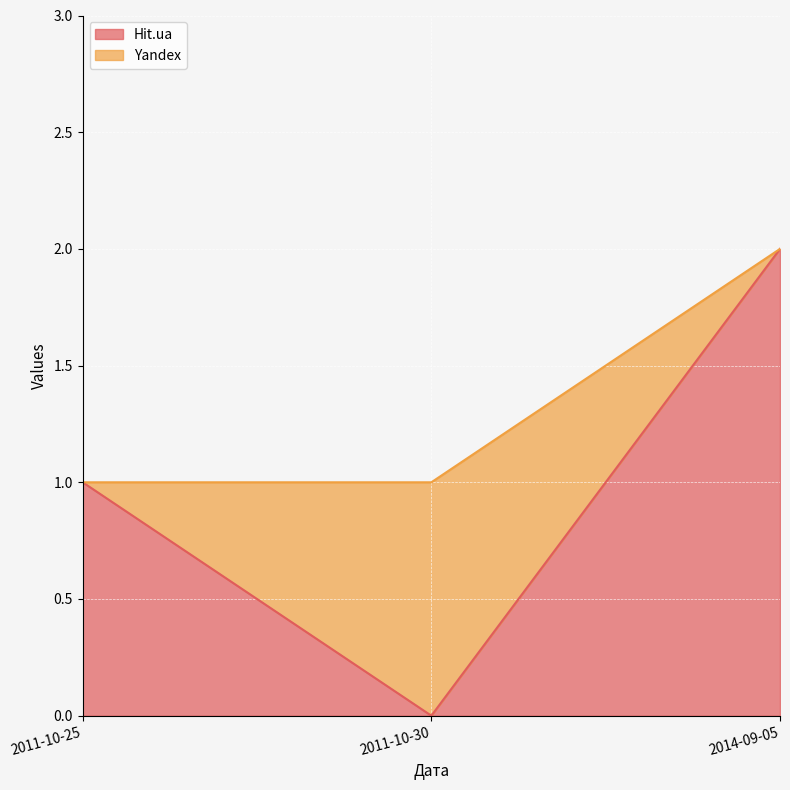

Reading left to right, extract all data points from this chart.

2011-10-25=1	2011-10-30=0	2014-09-05=2